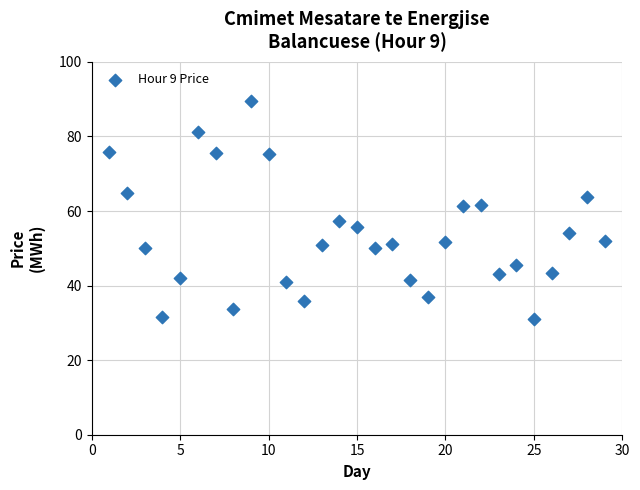

What is the range of X values (max minus min)?

28.0